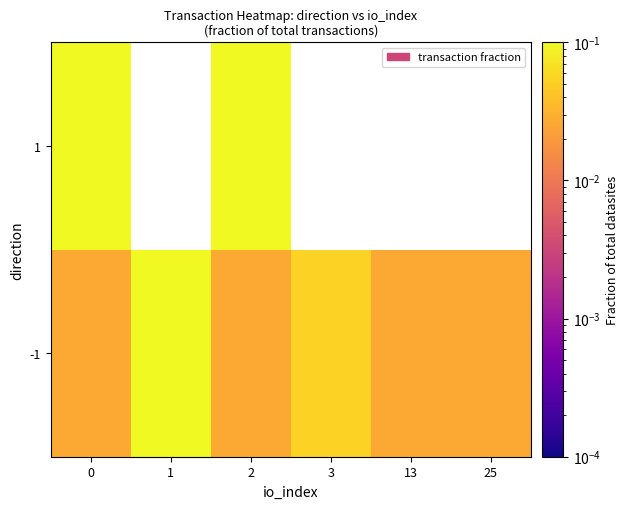

List the series in order of their overall mean, highest first.

-1, 1